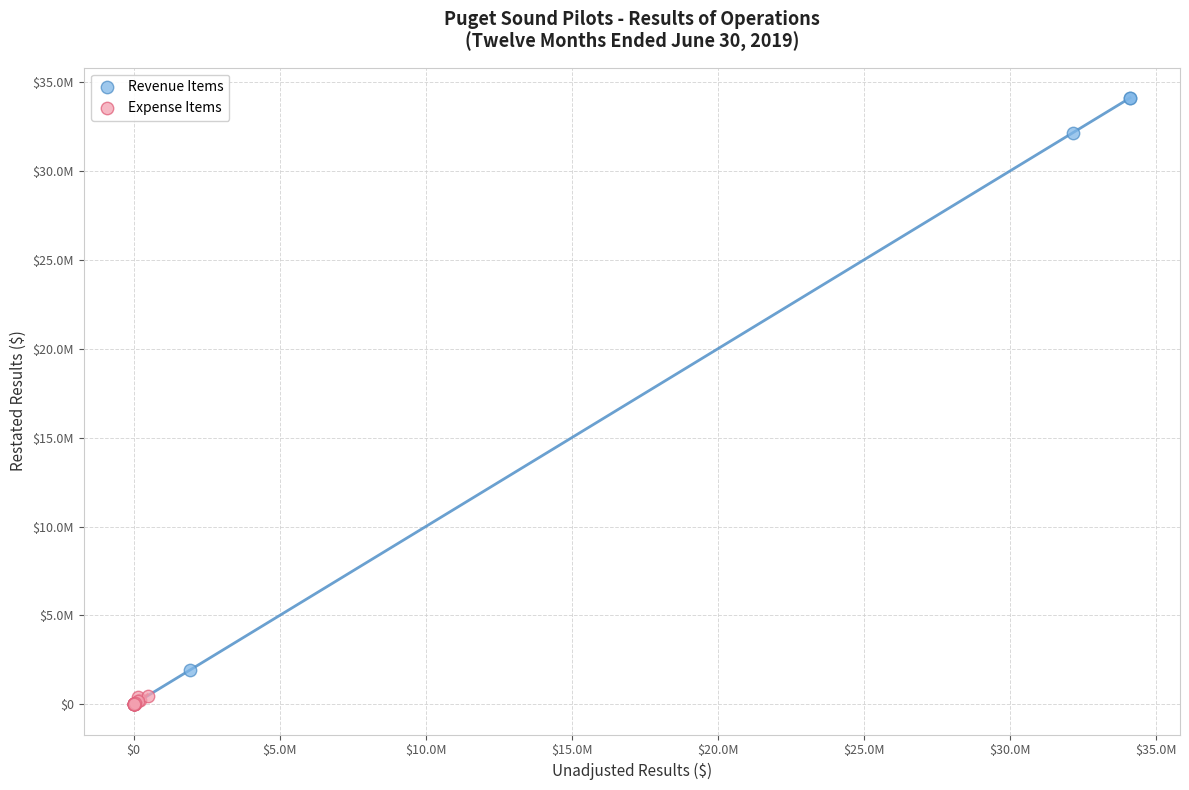

Which series contains the highest Y value?

Revenue Items